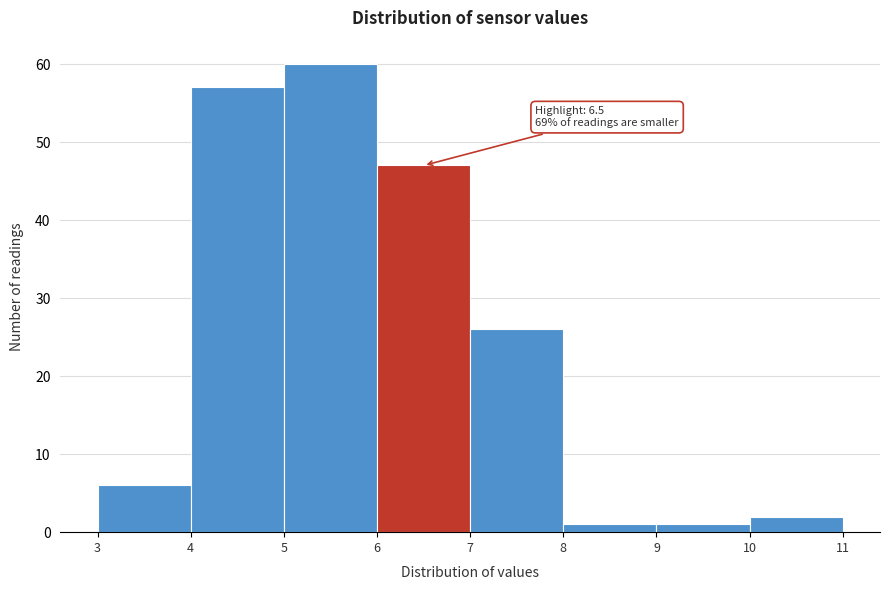

Which range on the x-axis has the tallest bar?

5 to 6